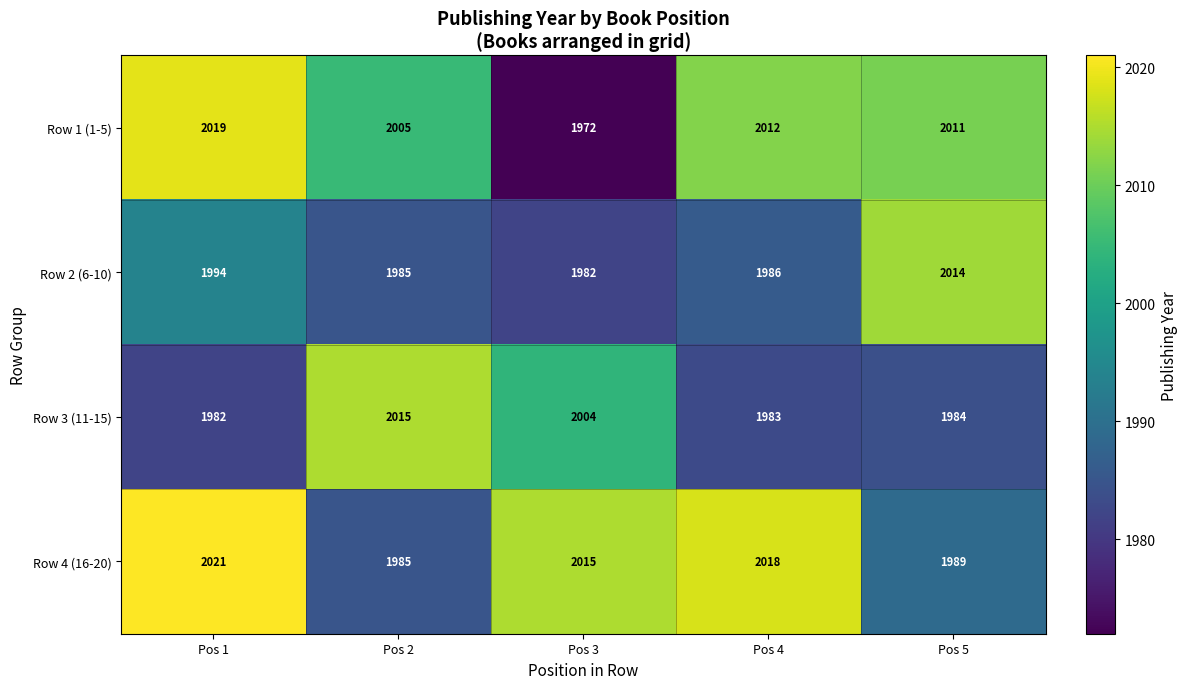

Reading left to right, transcribe all the data shown in this chart.

Row 1 (1-5): 2019	2005	1972	2012	2011
Row 2 (6-10): 1994	1985	1982	1986	2014
Row 3 (11-15): 1982	2015	2004	1983	1984
Row 4 (16-20): 2021	1985	2015	2018	1989